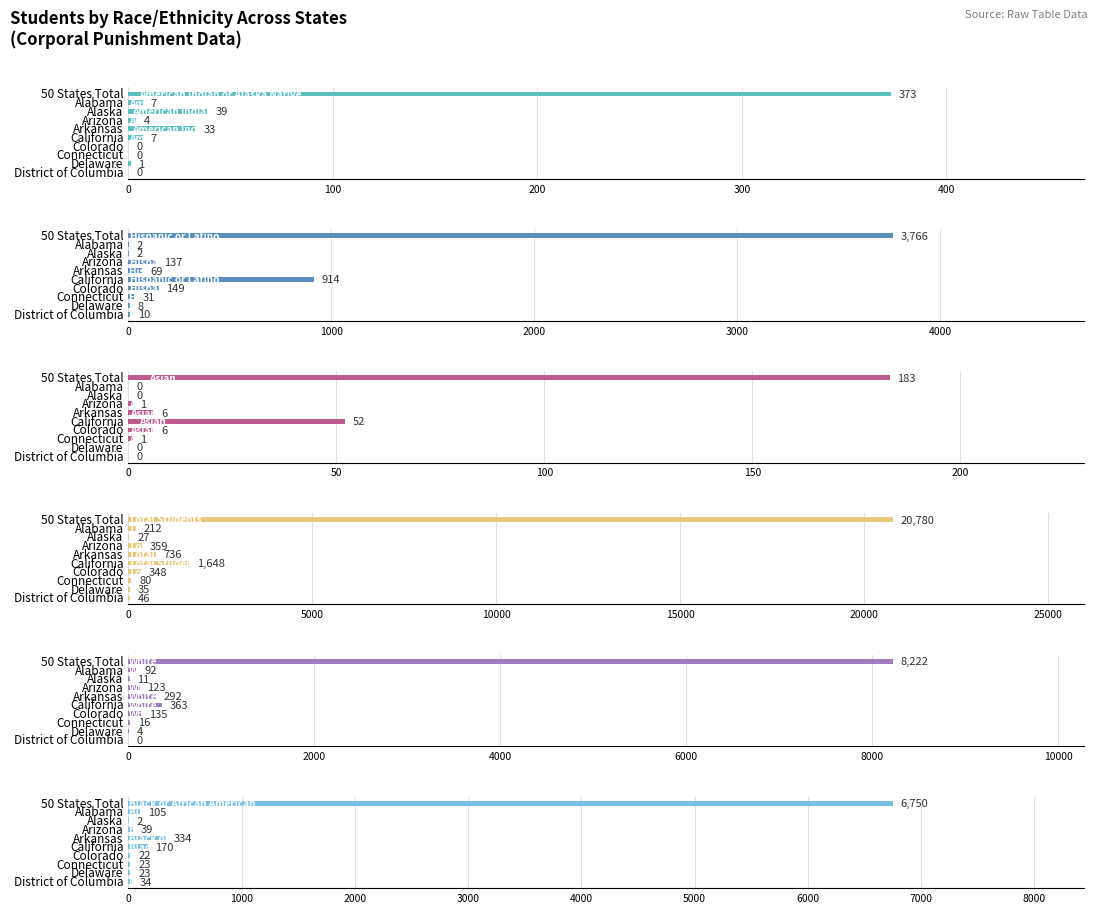

At how many categories does at least one series exceed 19883?

1